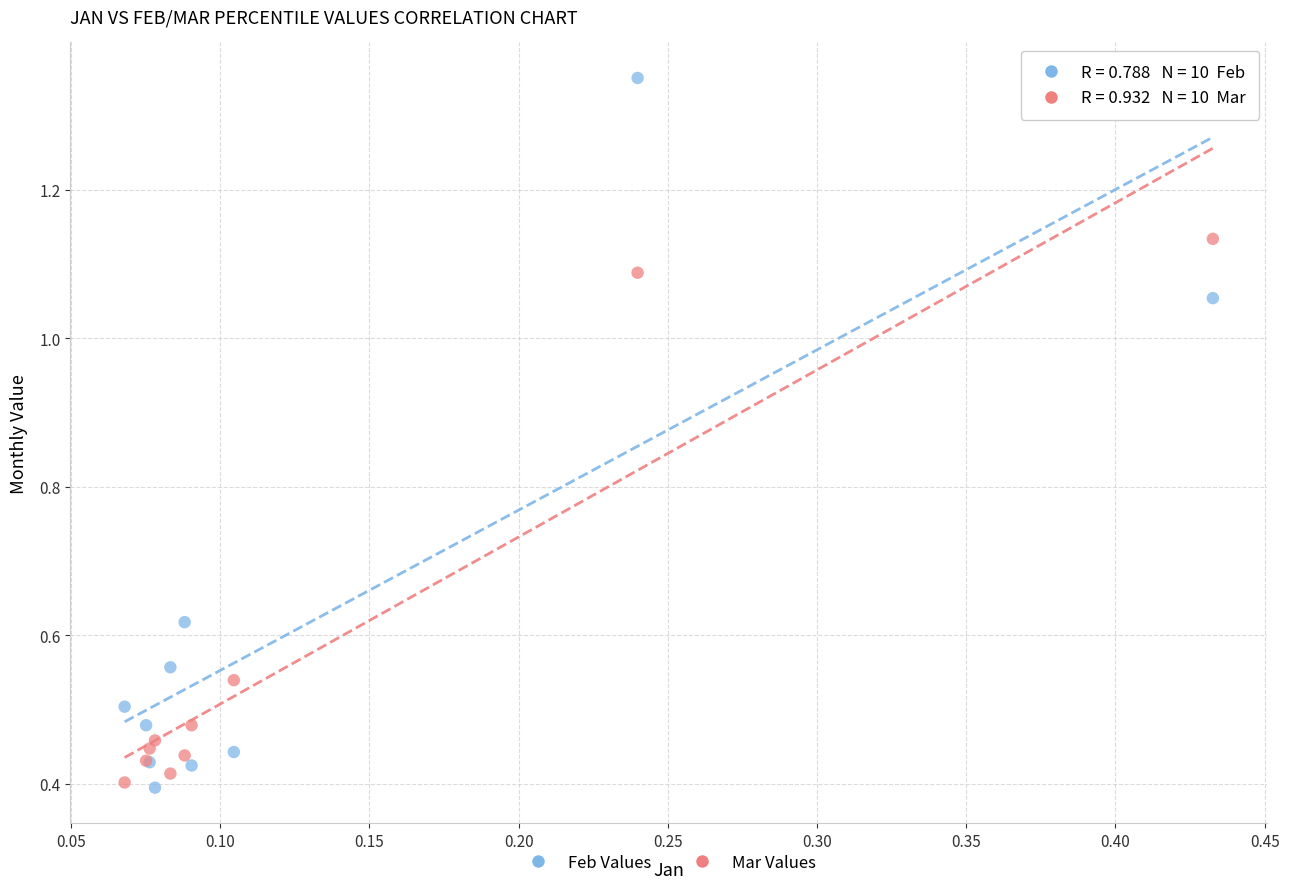

What are all the series names shown in the legend?

Feb Values, Mar Values